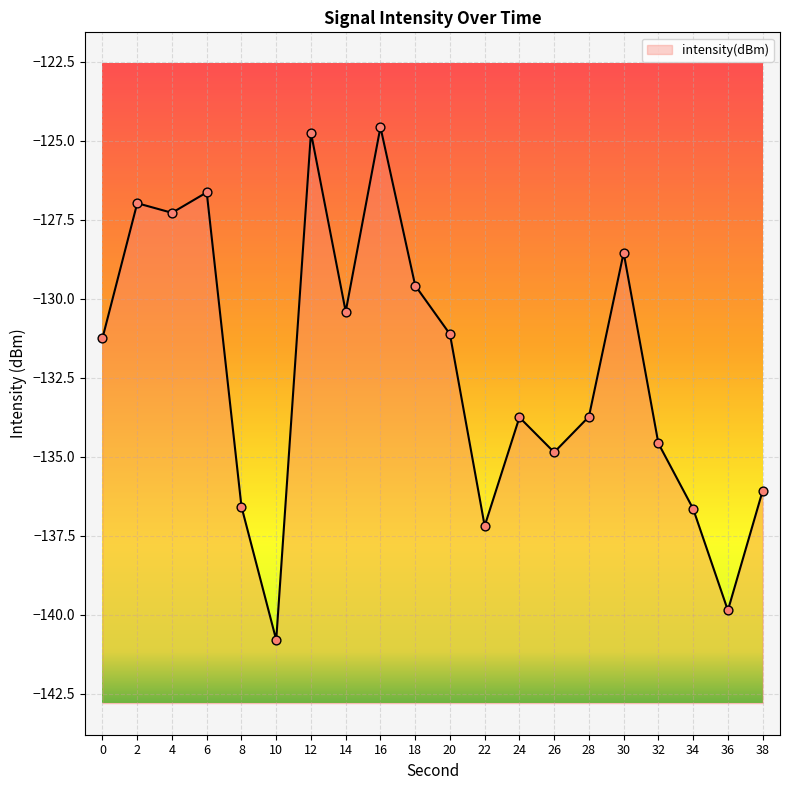

Which has a higher value, 28 or 16?

16